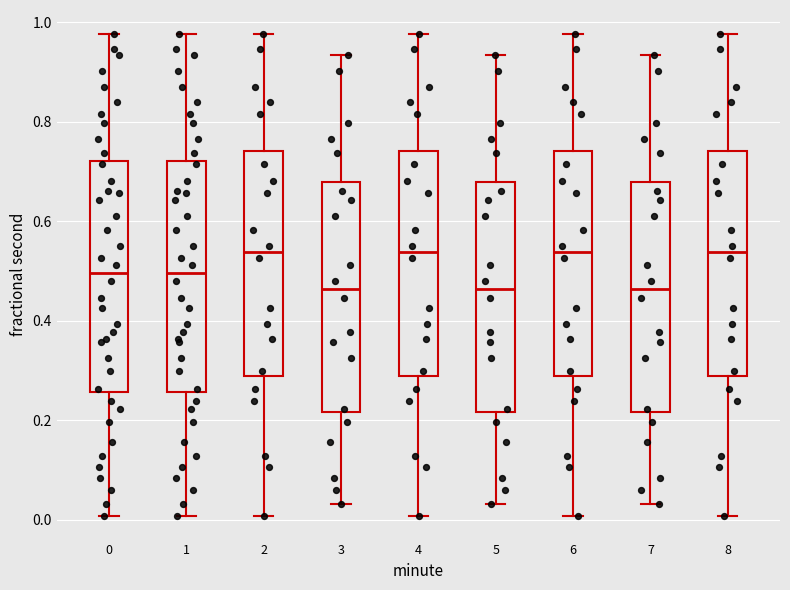

Reading left to right, read every box against the y-axis: the position of its median line, the range the box covers, and the ends of its whiskers. The values are not printed on the chart, so give them approximately, as read against the axis.

0: median 0.50, box 0.26 to 0.72, whiskers 0.00 to 0.98
1: median 0.50, box 0.26 to 0.72, whiskers 0.00 to 0.98
2: median 0.54, box 0.28 to 0.74, whiskers 0.00 to 0.98
3: median 0.46, box 0.22 to 0.68, whiskers 0.04 to 0.94
4: median 0.54, box 0.28 to 0.74, whiskers 0.00 to 0.98
5: median 0.46, box 0.22 to 0.68, whiskers 0.04 to 0.94
6: median 0.54, box 0.28 to 0.74, whiskers 0.00 to 0.98
7: median 0.46, box 0.22 to 0.68, whiskers 0.04 to 0.94
8: median 0.54, box 0.28 to 0.74, whiskers 0.00 to 0.98